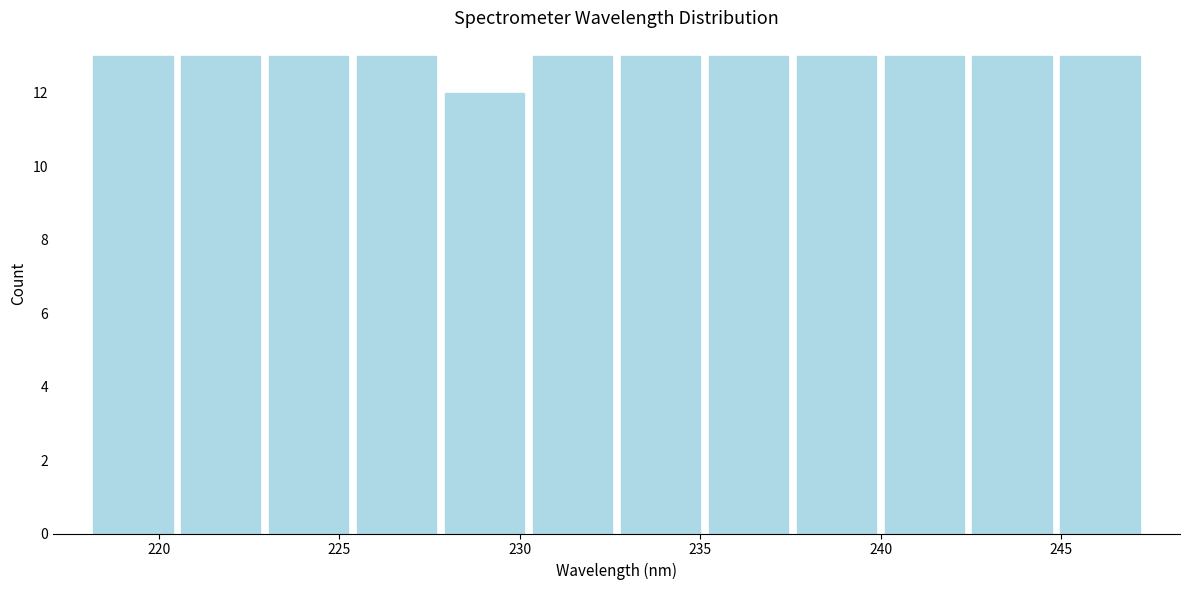

Reading left to right, transcribe this chart: for each bar, give the range it covers on the x-axis and its height. Neither the bar edges nor the heights are printed on the chart, so give them approximately, as read against the axes.

218.0 to 220.5: 13
220.5 to 223.0: 13
223.0 to 225.5: 13
225.5 to 228.0: 13
228.0 to 230.0: 12
230.0 to 232.5: 13
232.5 to 235.0: 13
235.0 to 237.5: 13
237.5 to 240.0: 13
240.0 to 242.5: 13
242.5 to 245.0: 13
245.0 to 247.5: 13